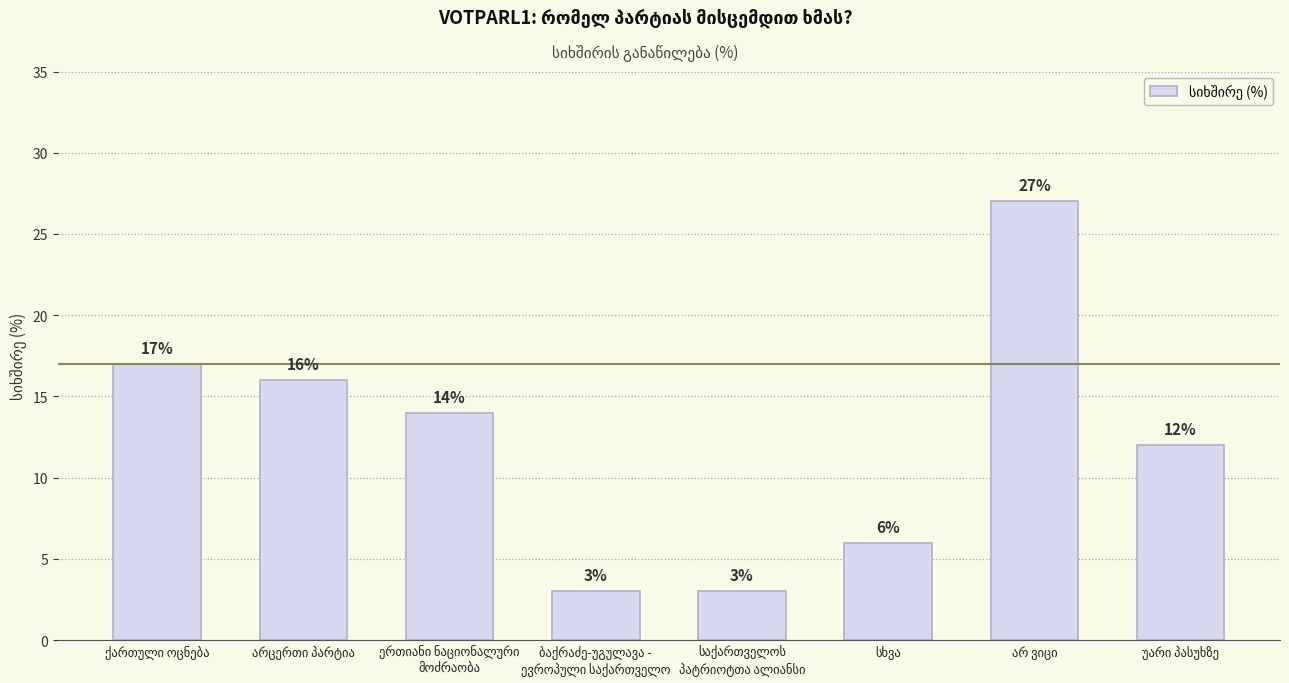

What is the maximum value shown in the chart?

27